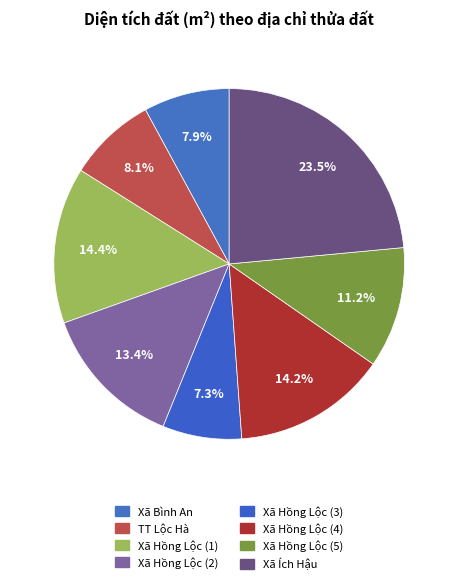

Count the number of slices in the pie.

8